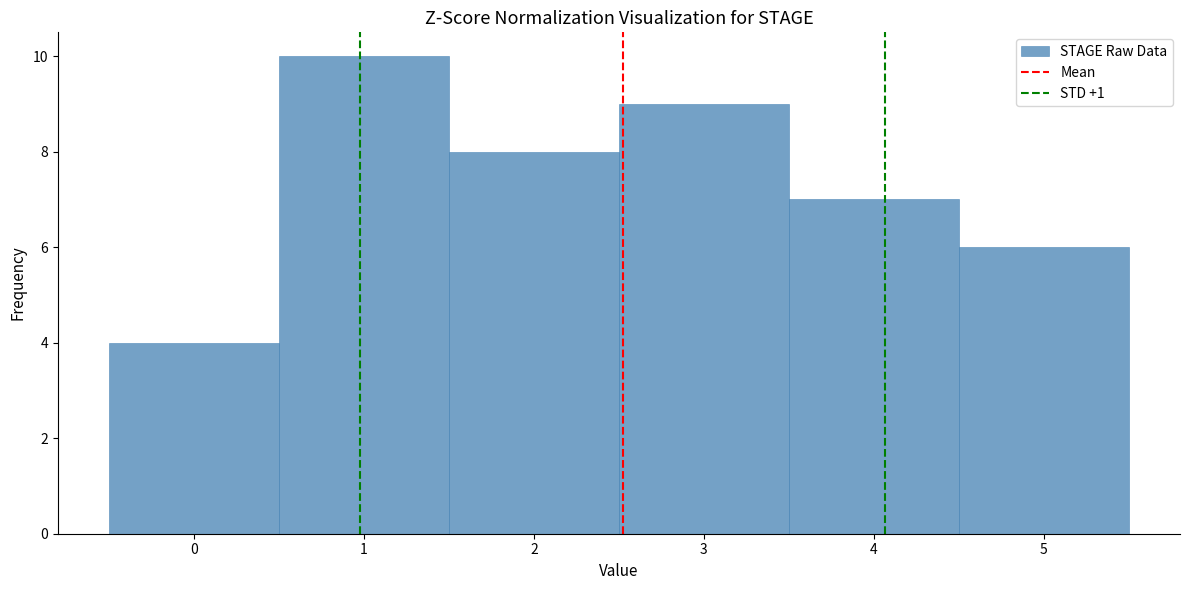

How tall is the bar that spans 0.5 to 1.5 on the x-axis? The values are not printed on the chart, so give them approximately, as read against the axis.

10